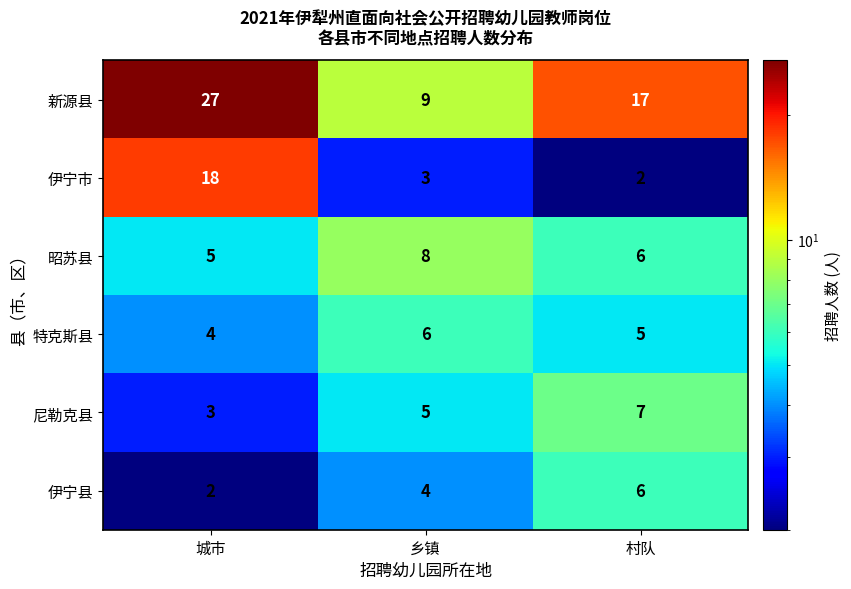

Which label corresponds to the largest value in the chart?

城市